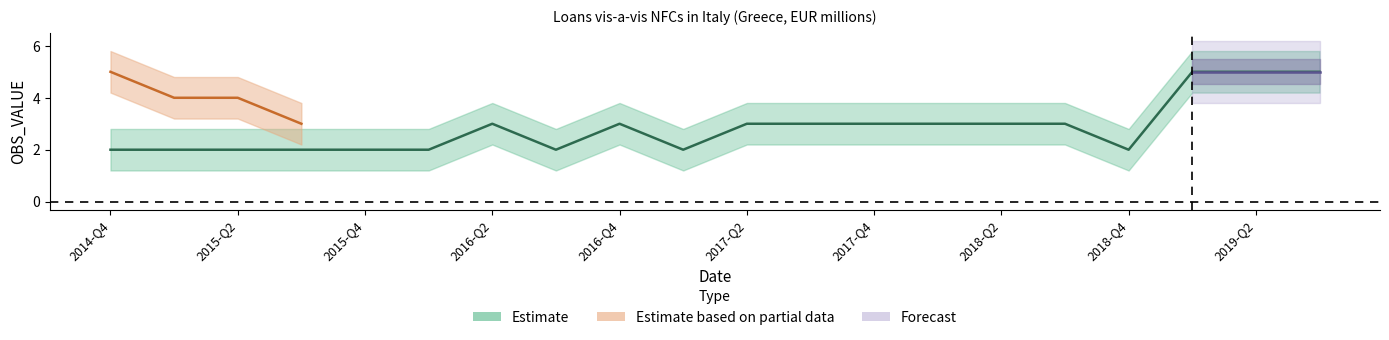

What value does the Estimate series have at 2019-Q2?

5